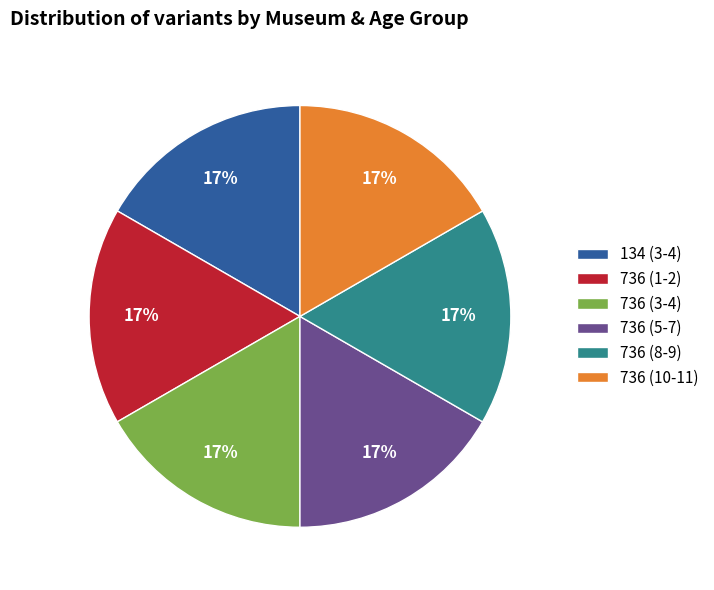

True or false: 736 (5-7) accounts for 4% of the total.

False